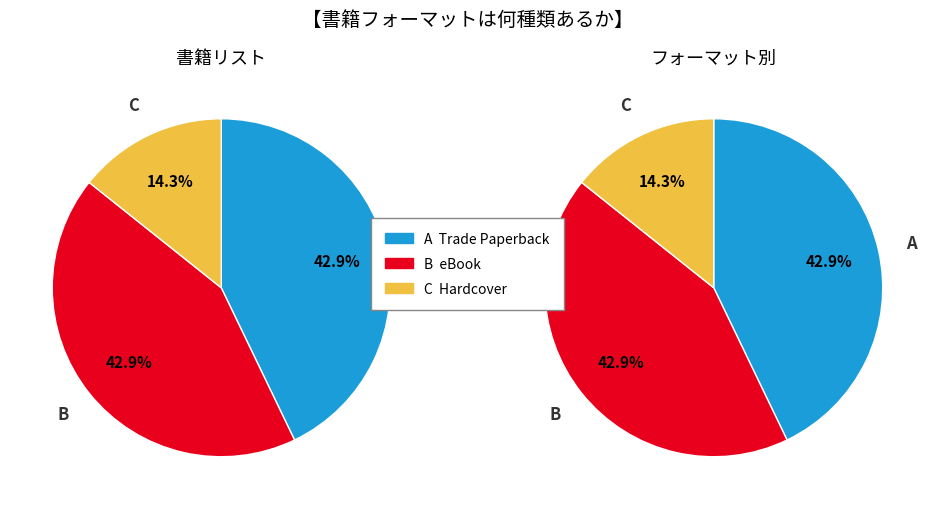

The Hardcover slice represents 21% of the pie. True or false?

False